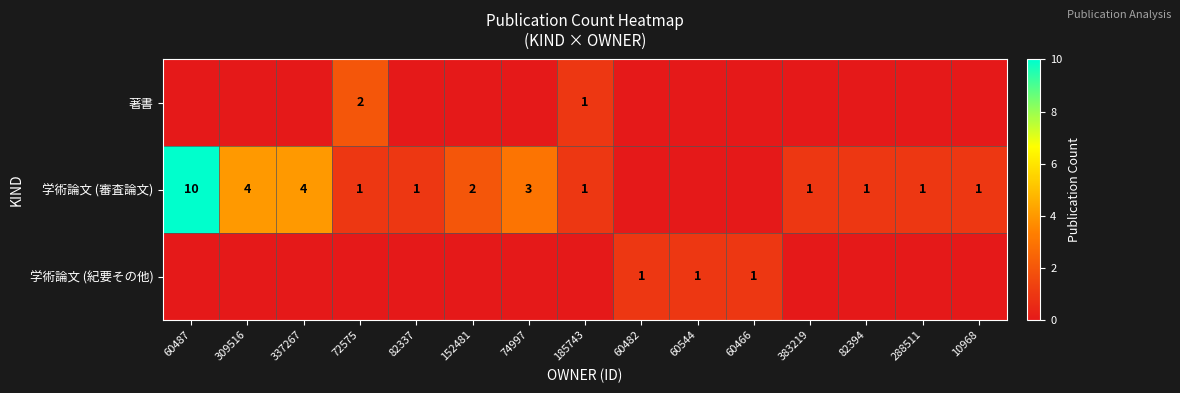

The 学術論文 (審査論文) series shows 0 at 82394. True or false?

False